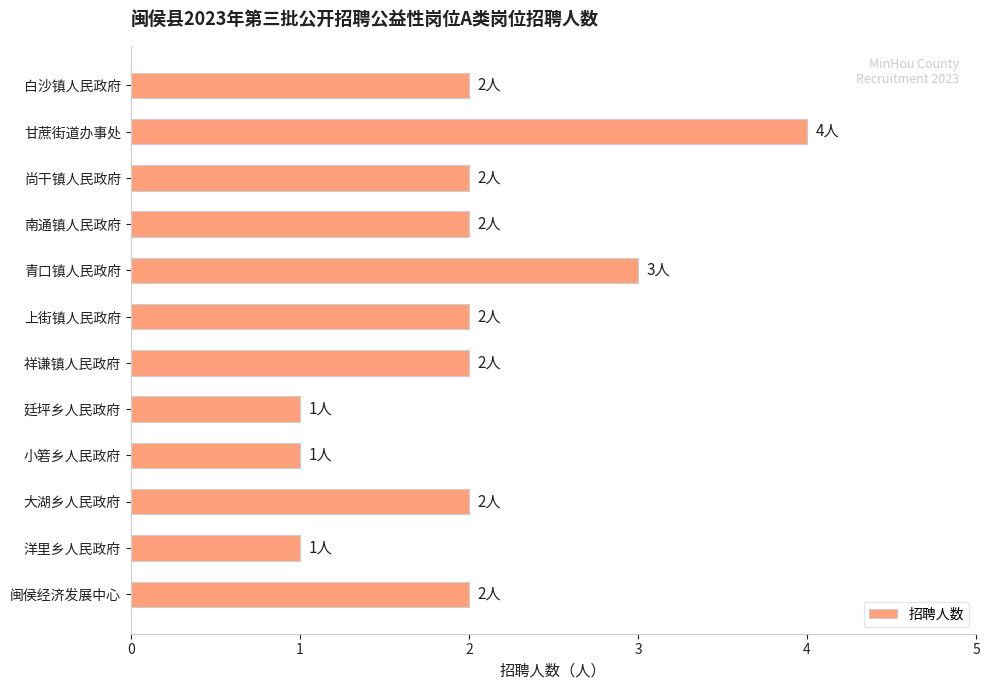

Which category has the highest value across all series?

甘蔗街道办事处